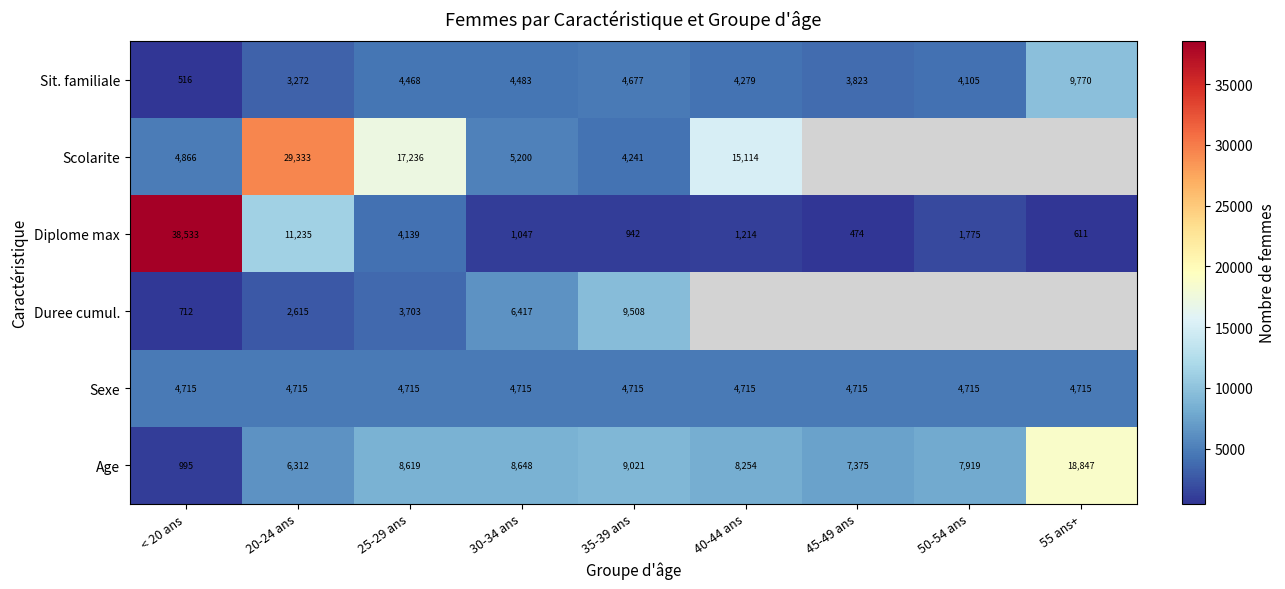

Is the value of Diplome max at < 20 ans greater than the value of Sexe at 45-49 ans?

Yes